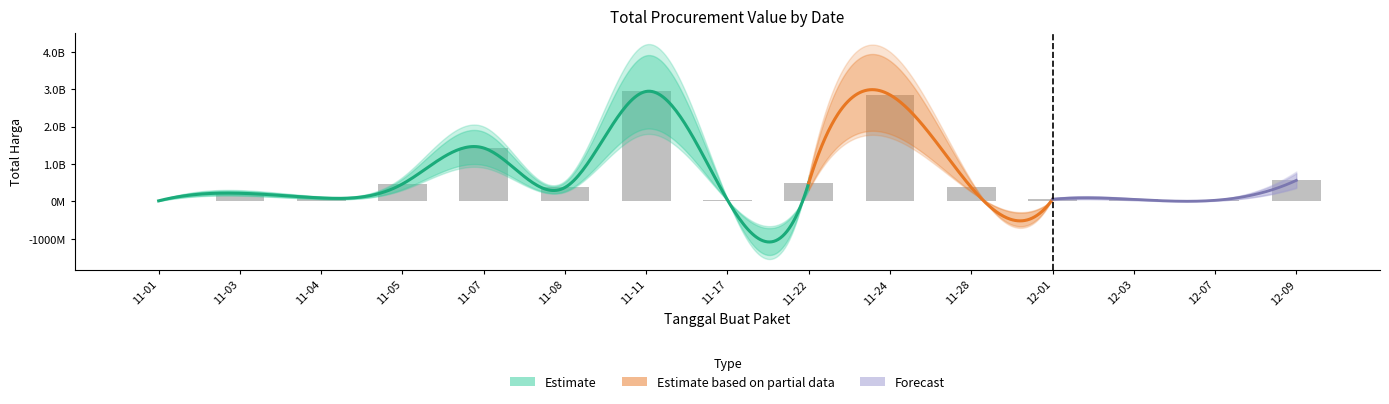

List the labels in order of value, smallest first.

11-01, 12-07, 11-17, 12-03, 12-01, 11-04, 11-03, 11-08, 11-28, 11-05, 11-22, 12-09, 11-07, 11-24, 11-11